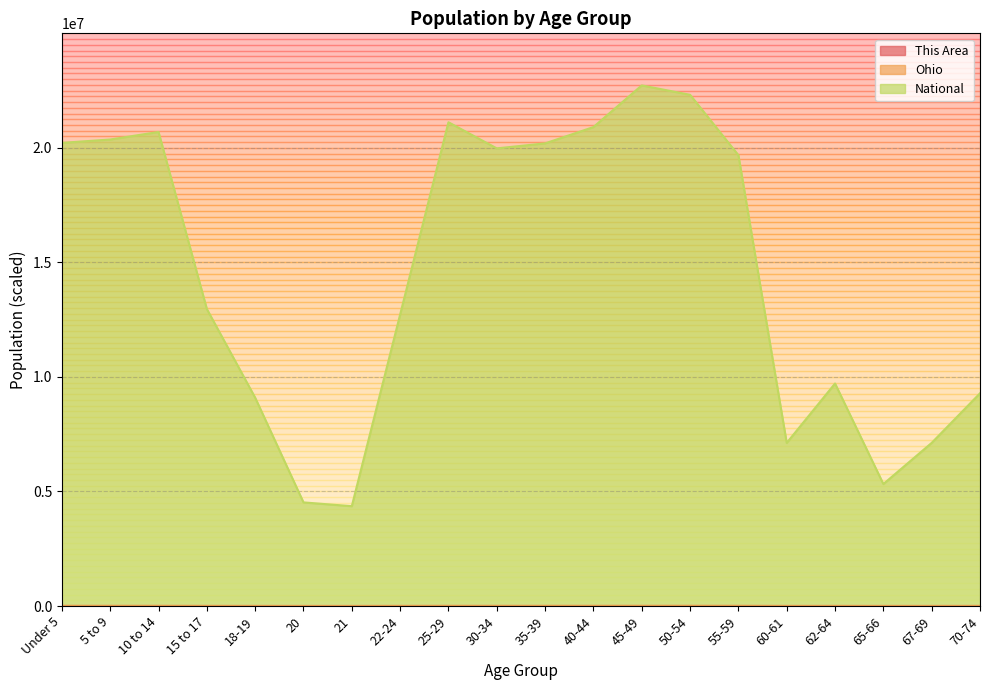

What is the sum of all This Area values?

1.2